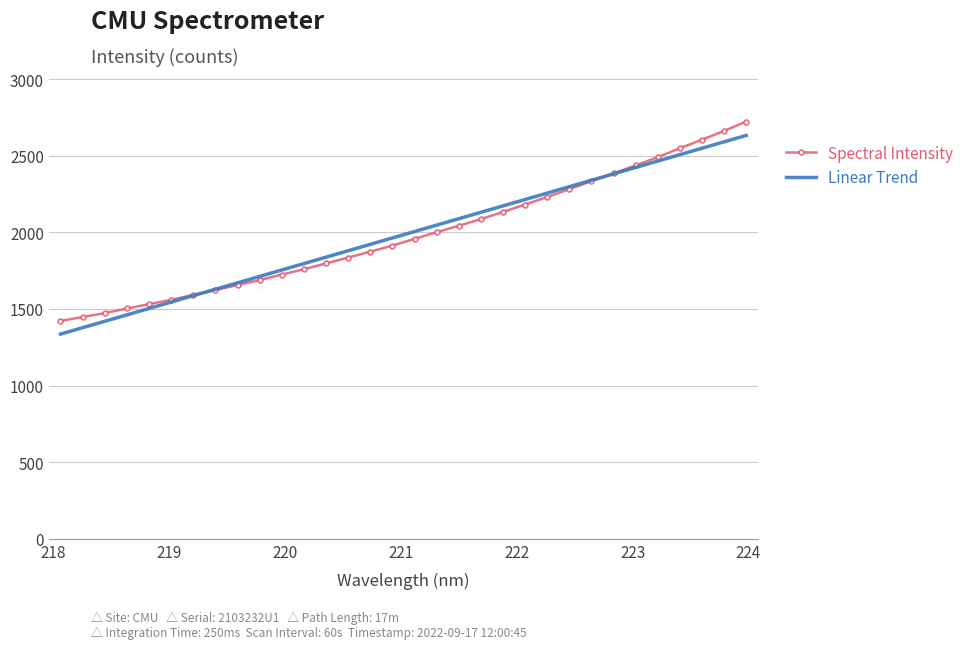

True or false: Spectral Intensity has more than 0 interior local peaks.

False